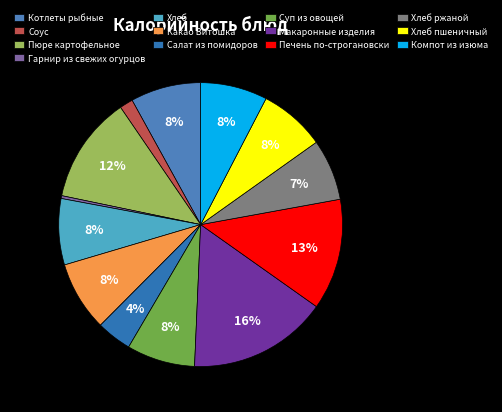

Count the number of slices in the pie.

13